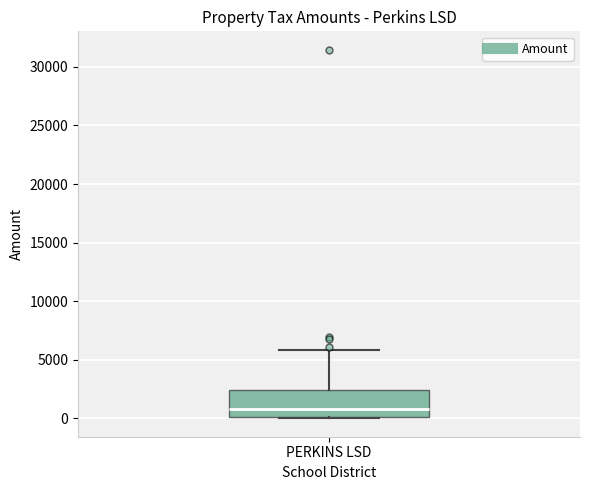

Read this box plot against the y-axis: the position of the median line, the range covered by the box, and the ends of both whiskers. The values are not printed on the chart, so give them approximately, as read against the axis.

median 1000, box 0 to 2500, whiskers 0 to 6000